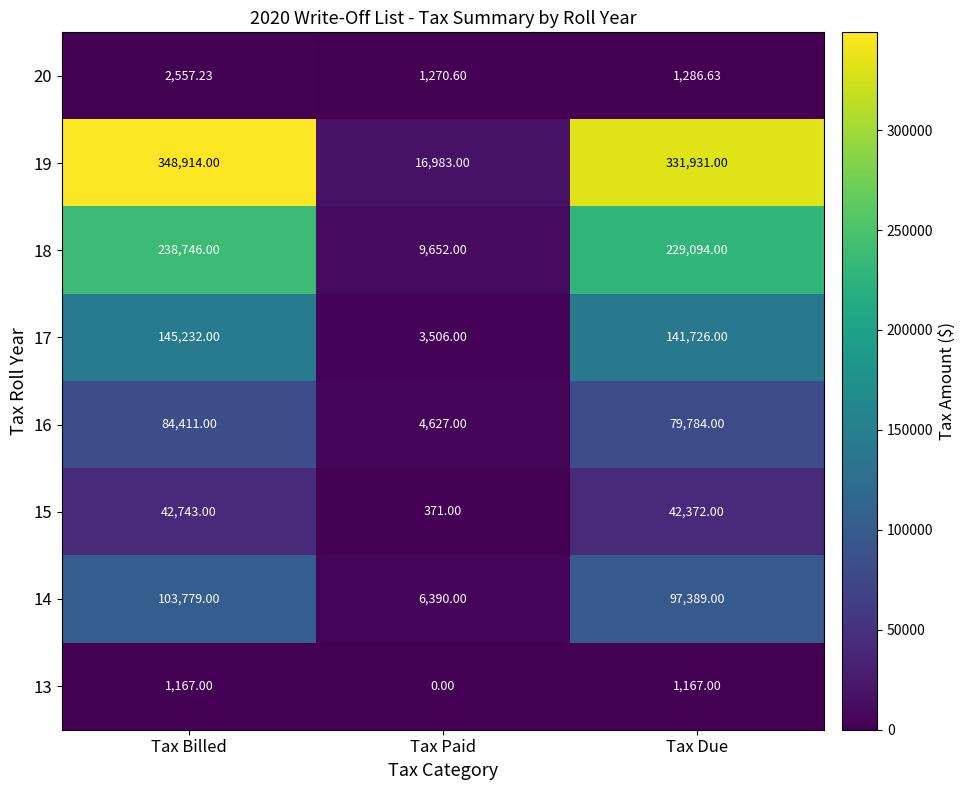

At Tax Paid, list the series in order from largest to smallest.

19, 18, 14, 16, 17, 20, 15, 13